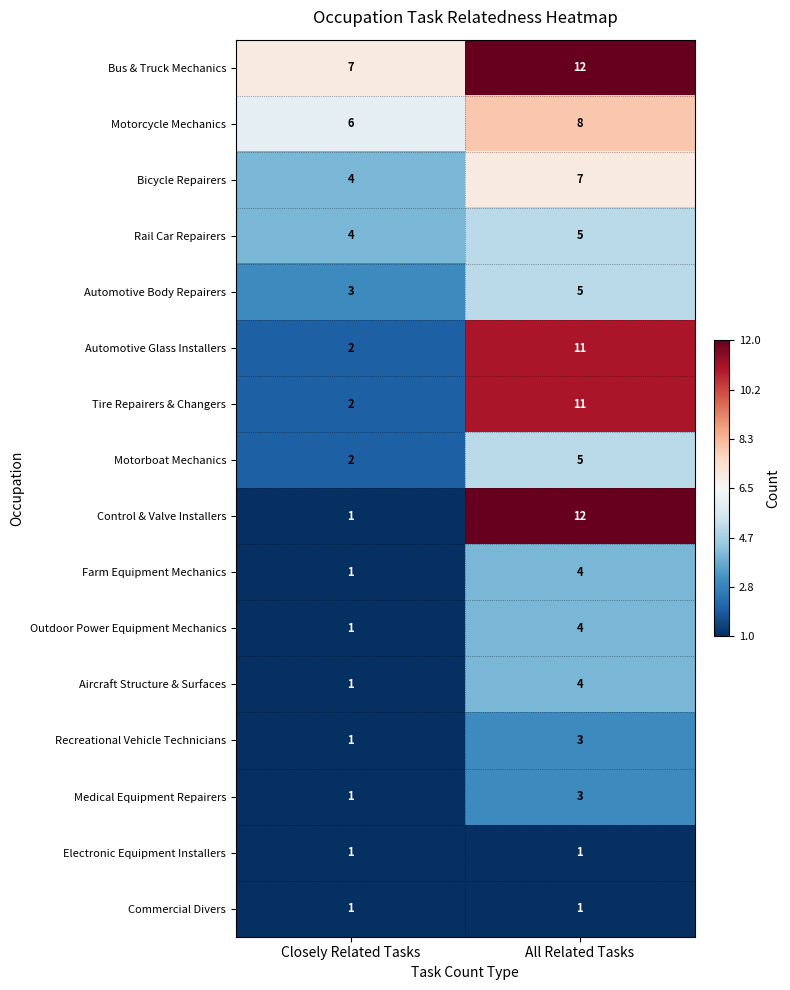

What is the maximum value for Bus & Truck Mechanics?

12